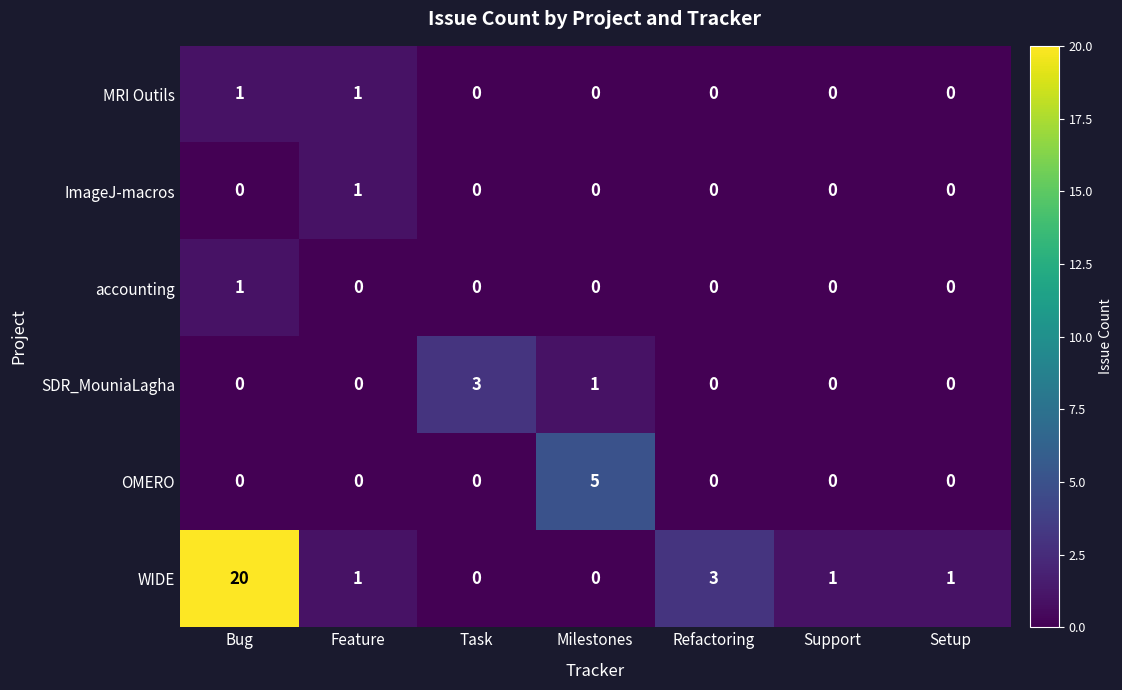

What value does the OMERO series have at Milestones?

5